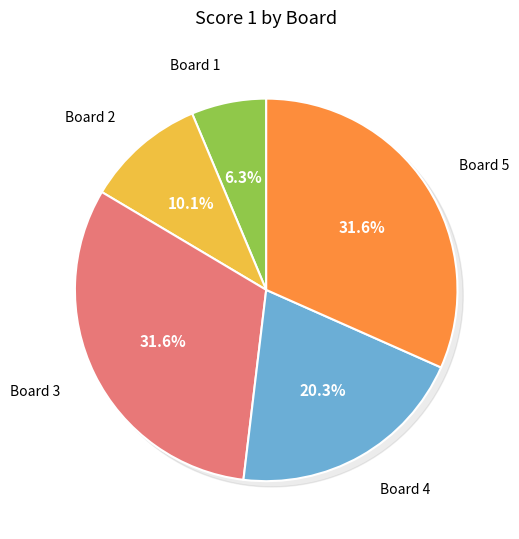

Approximately how many times larger is the value at Board 1 compared to Board 2?

0.6